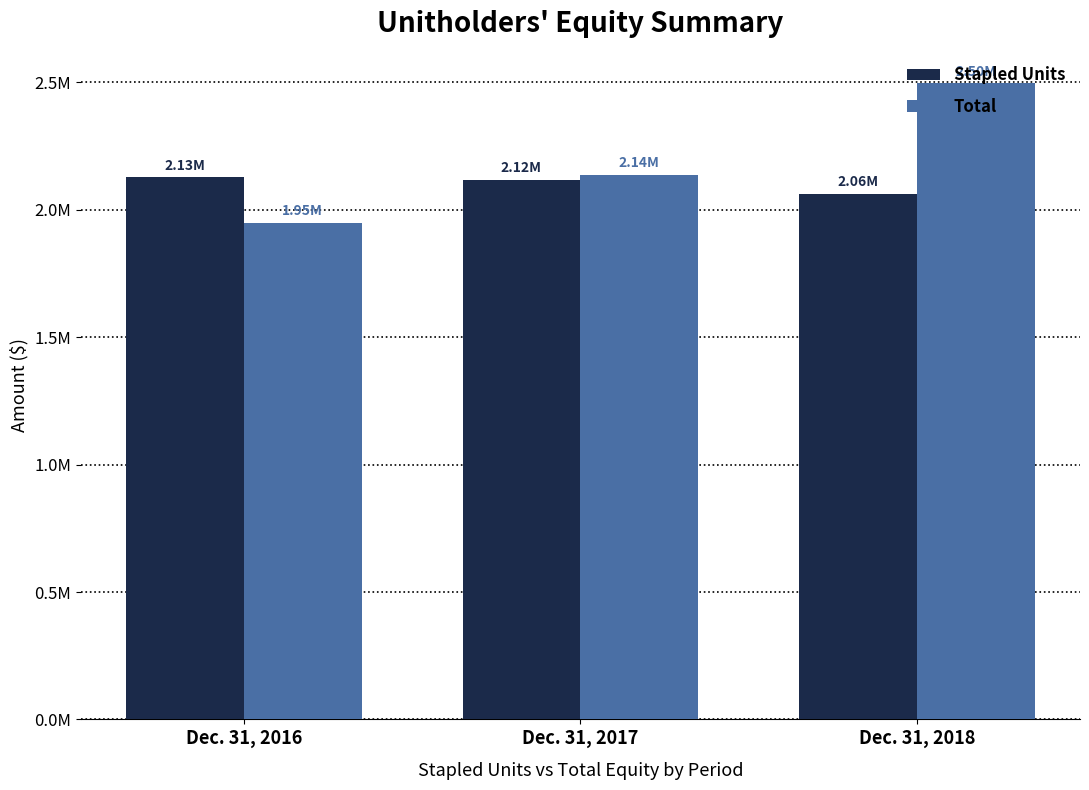

What is the total value across all series at Dec. 31, 2017?

4256322